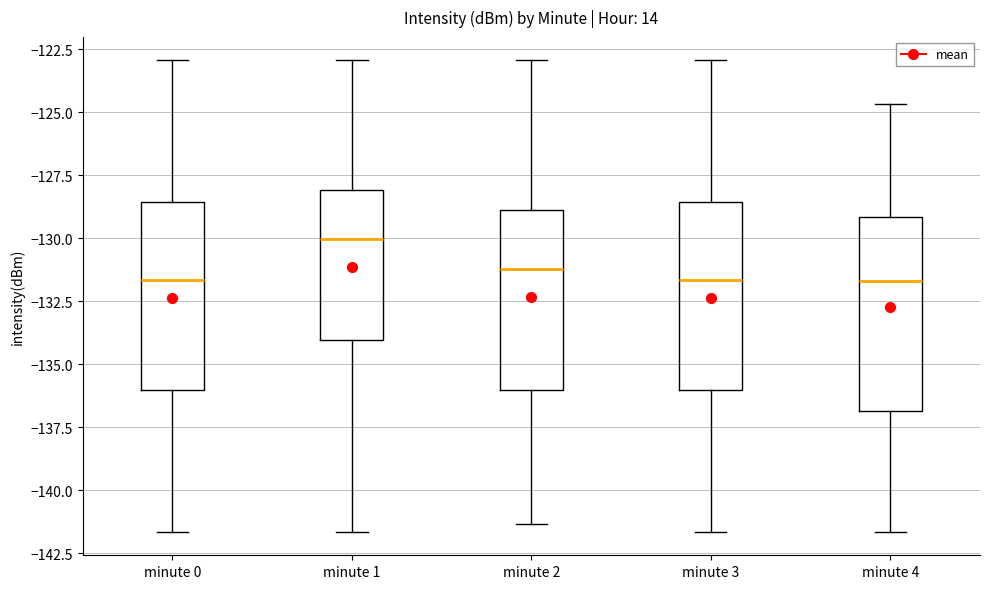

Reading left to right, read every box against the y-axis: the position of its median line, the range the box covers, and the ends of its whiskers. The values are not printed on the chart, so give them approximately, as read against the axis.

minute 0: median -131.5, box -136.0 to -128.5, whiskers -141.5 to -123.0
minute 1: median -130.0, box -134.0 to -128.0, whiskers -141.5 to -123.0
minute 2: median -131.0, box -136.0 to -129.0, whiskers -141.5 to -123.0
minute 3: median -131.5, box -136.0 to -128.5, whiskers -141.5 to -123.0
minute 4: median -131.5, box -137.0 to -129.0, whiskers -141.5 to -124.5